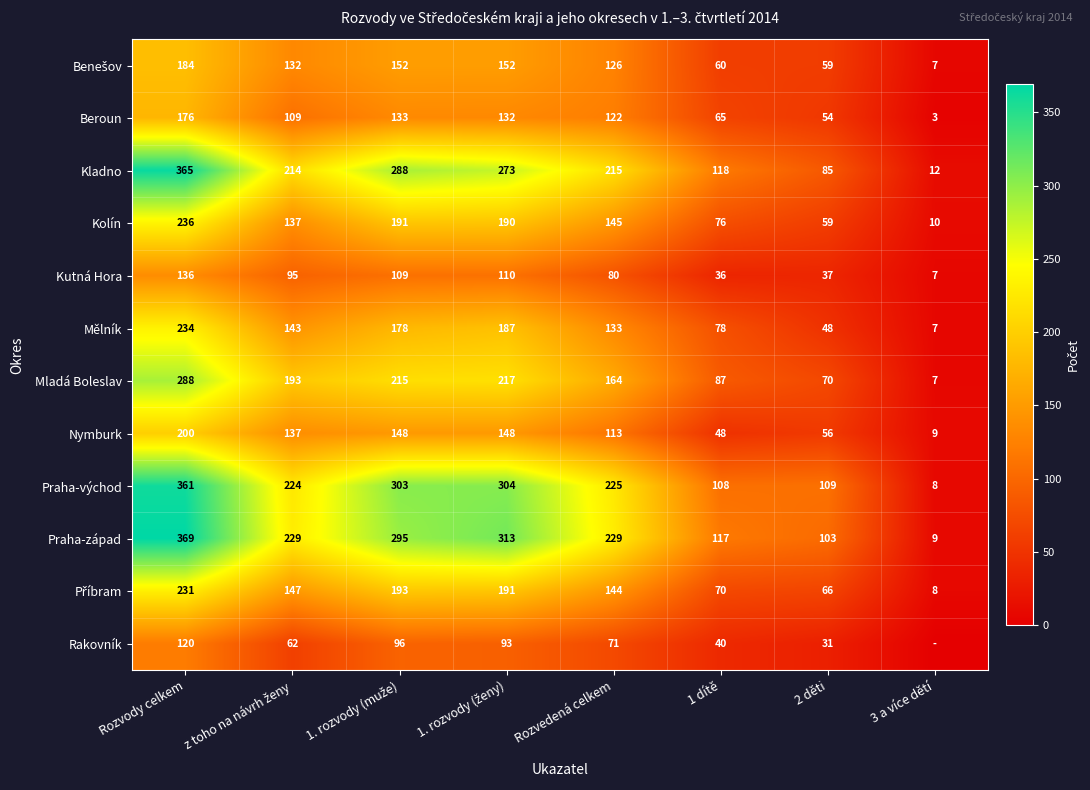

What is the approximate value of Mělník at Rozvody celkem, to the nearest 5?

235